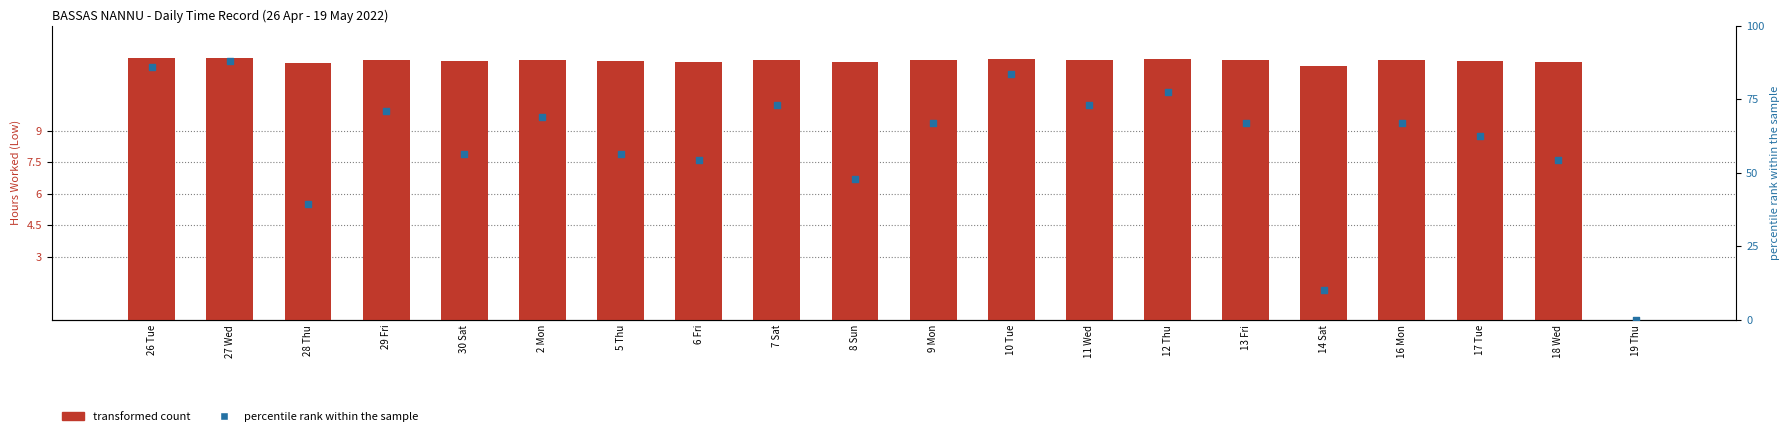

What is the total value across all series at 18 Wed?

66.5